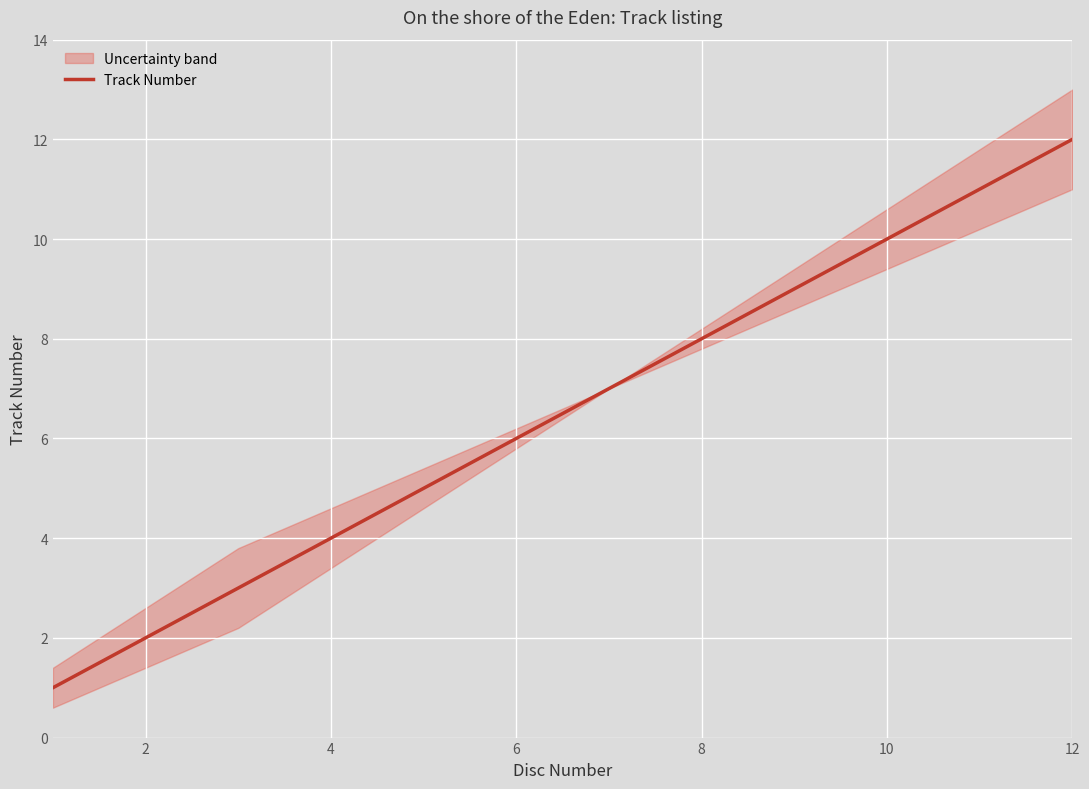

Is it true that Track Number equals 2 at 4?

False